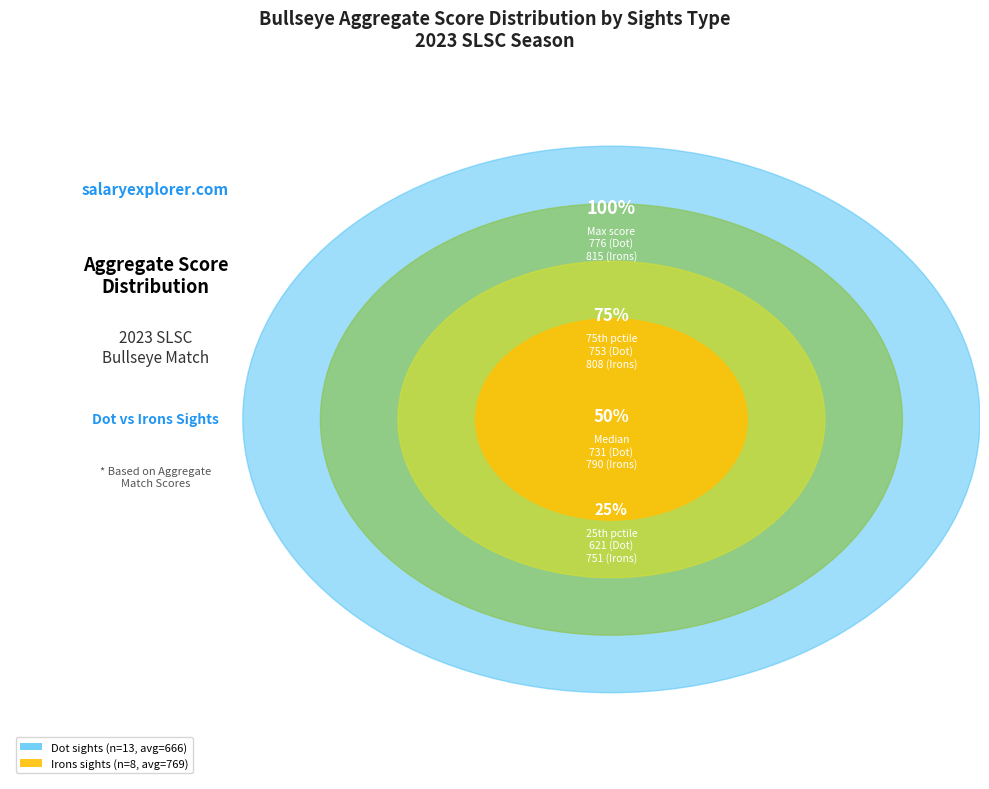

Is there a majority slice in this chart?

Yes